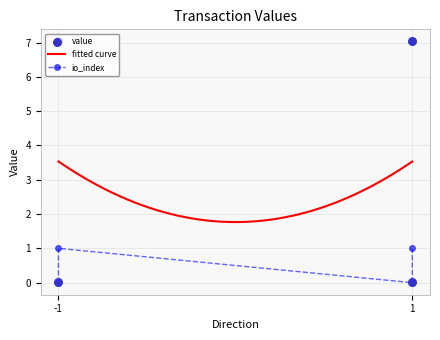

Which series has the largest total across all categories?

value